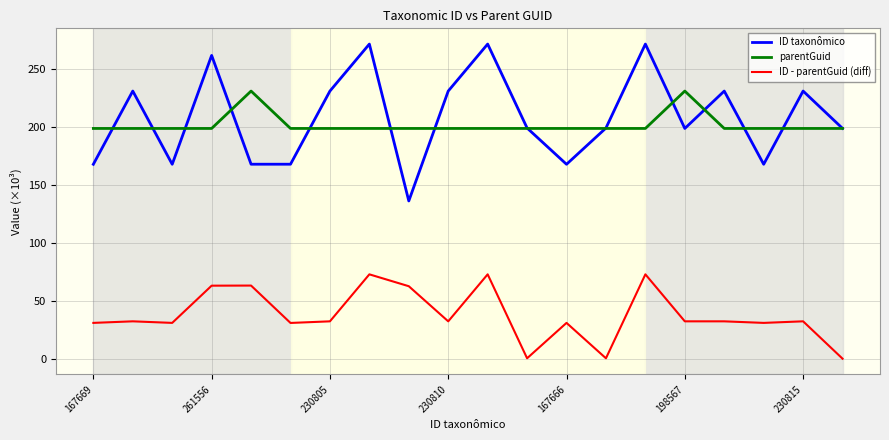

How many distinct data groups are displayed?

3